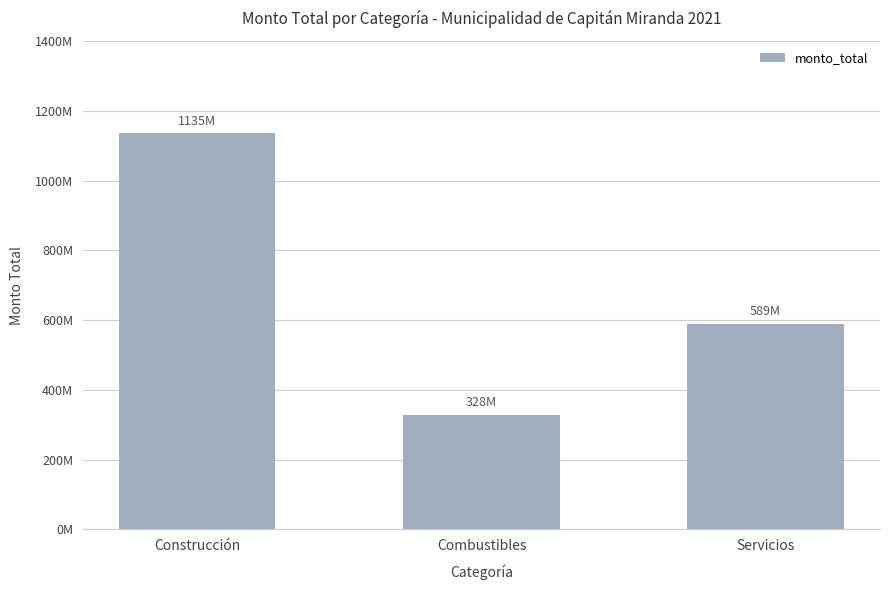

Is it true that the value at Combustibles is 328350000?

True